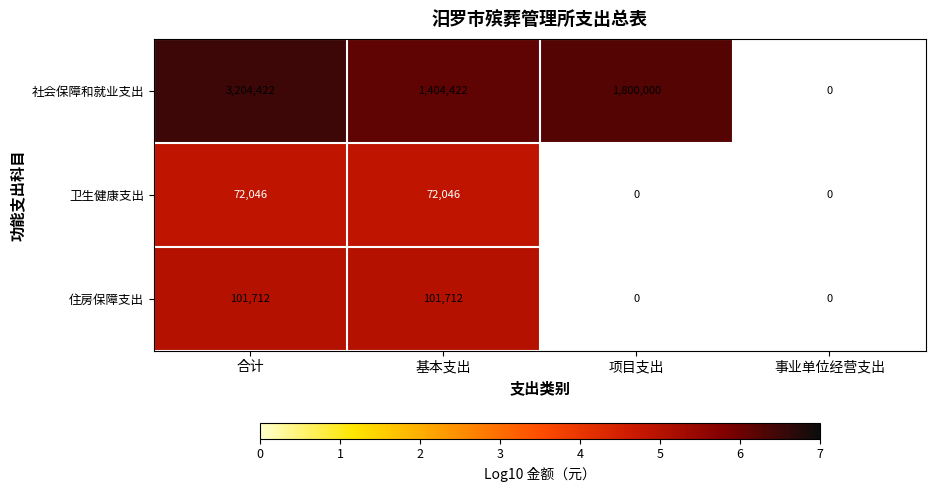

Which series changed the most between 合计 and 基本支出?

社会保障和就业支出